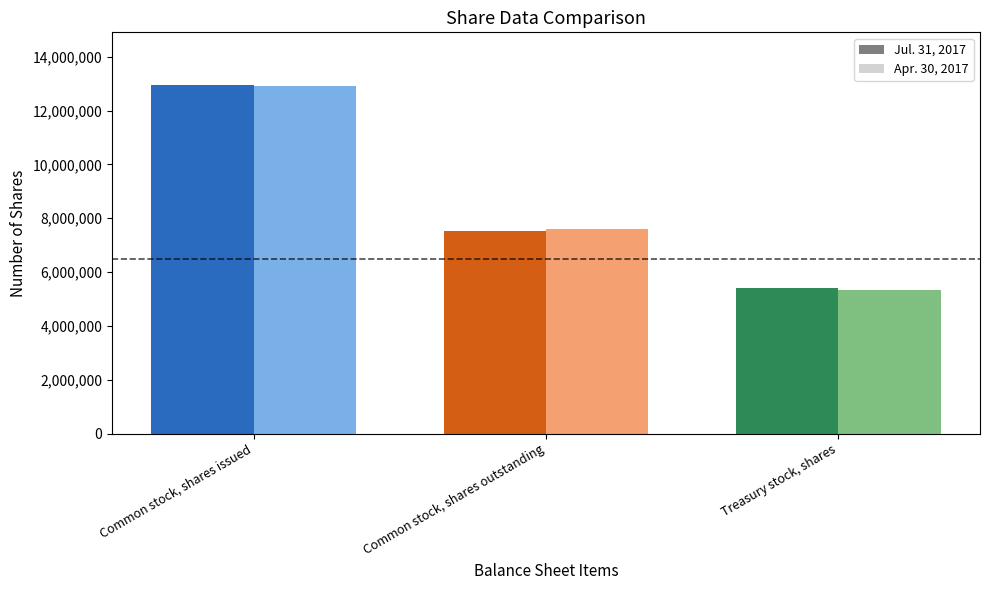

What position from the right is Common stock, shares outstanding?

2